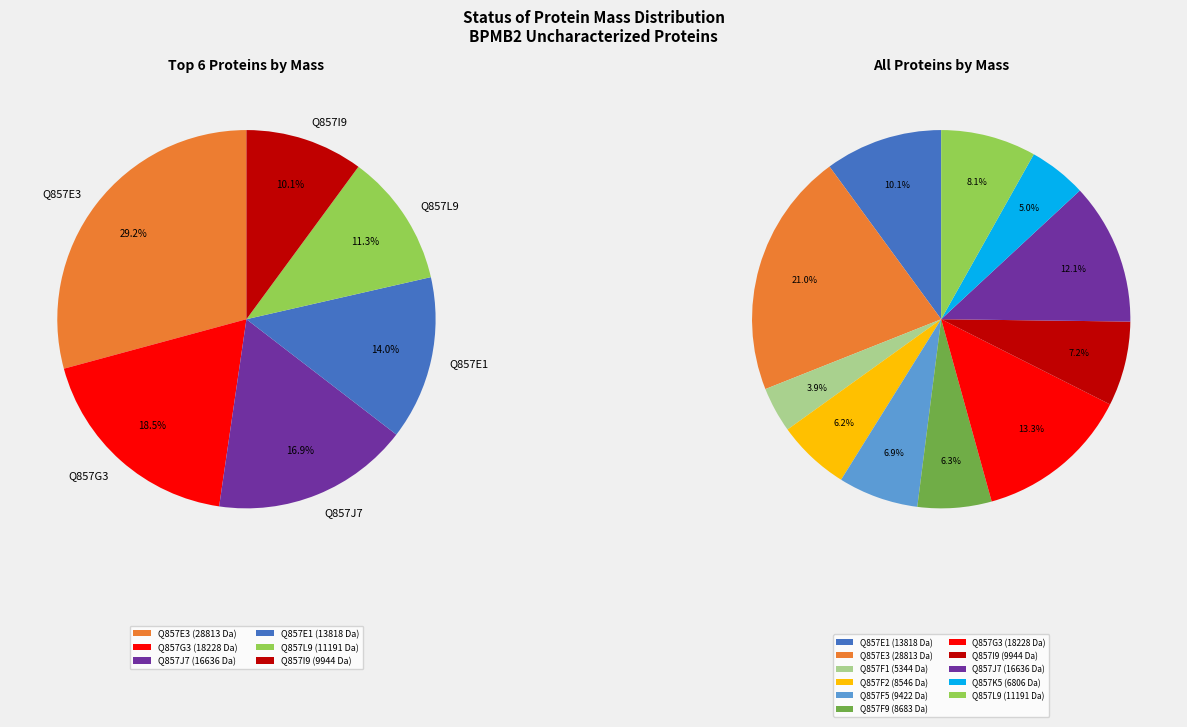

What percentage do Q857F2 and Q857K5 together represent?

11.2%